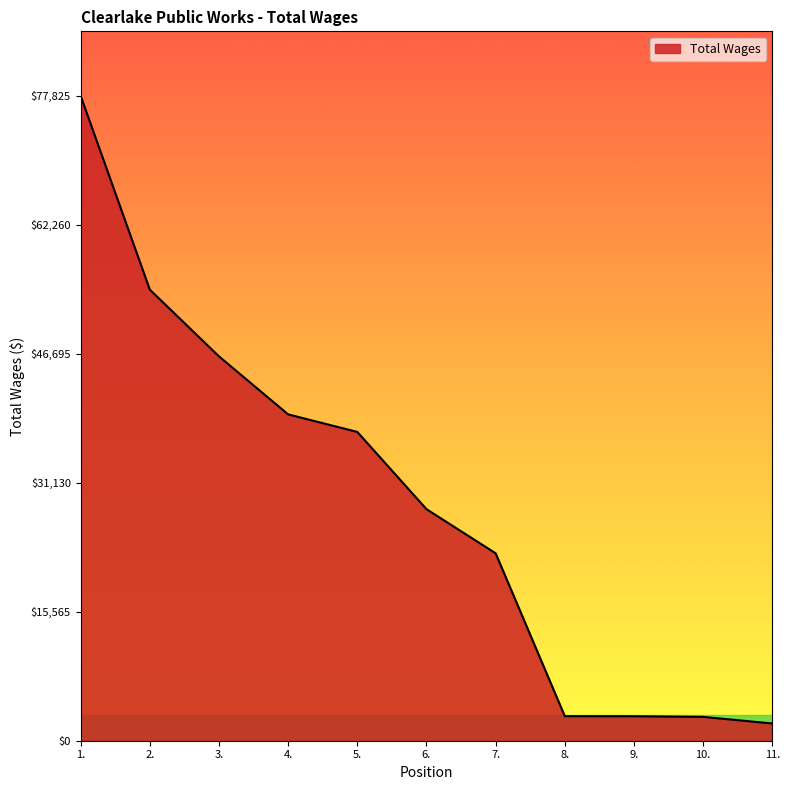

The value at 6. is 27943. True or false?

True